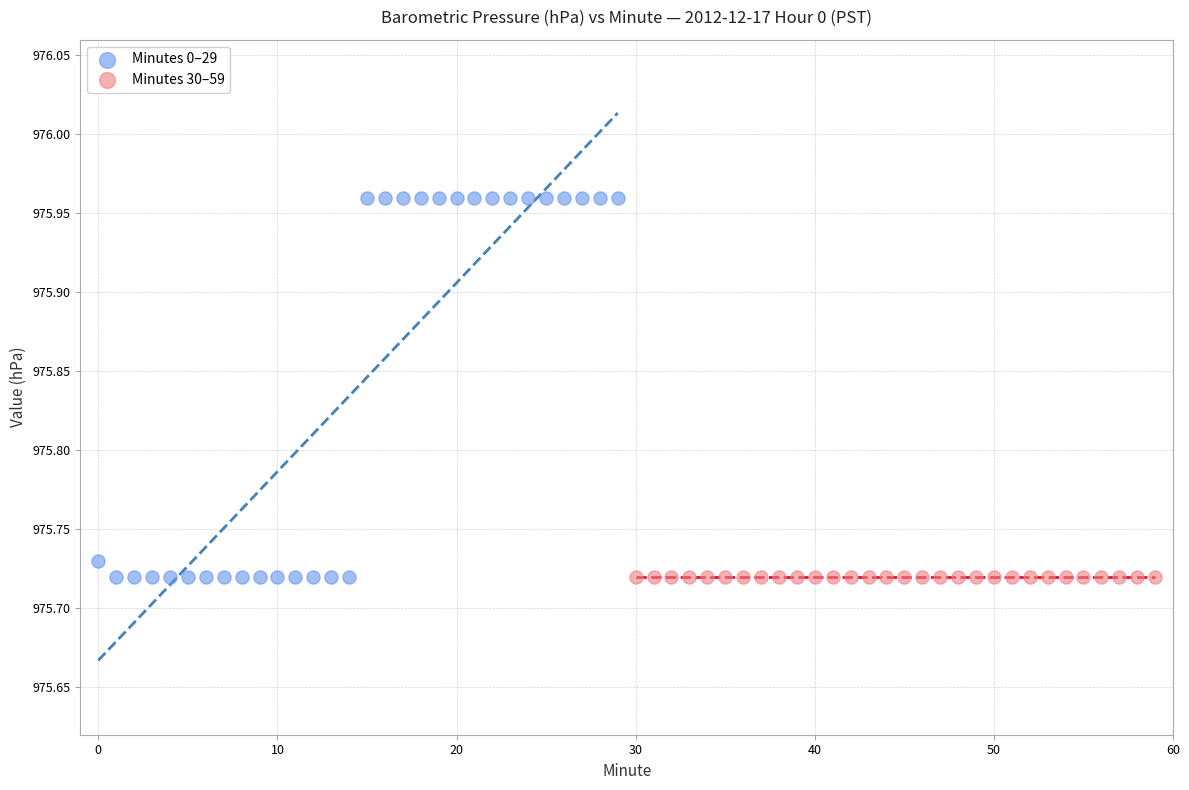

Which series contains the highest Y value?

Minutes 0–29